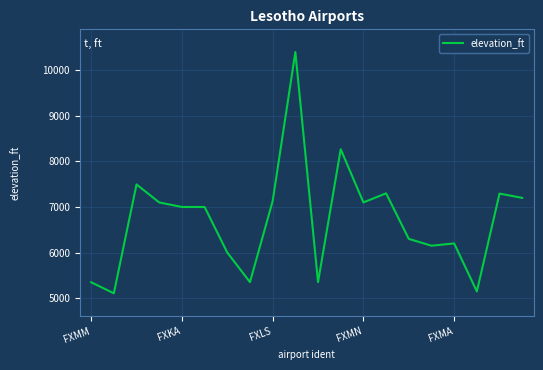

What is the difference between the maximum and minimum values?

5295